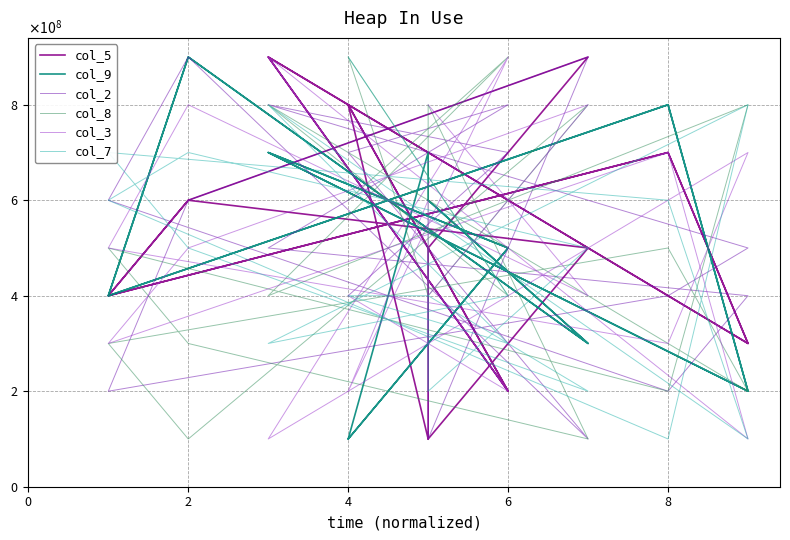

True or false: col_9 and col_8 cross at least once.

True